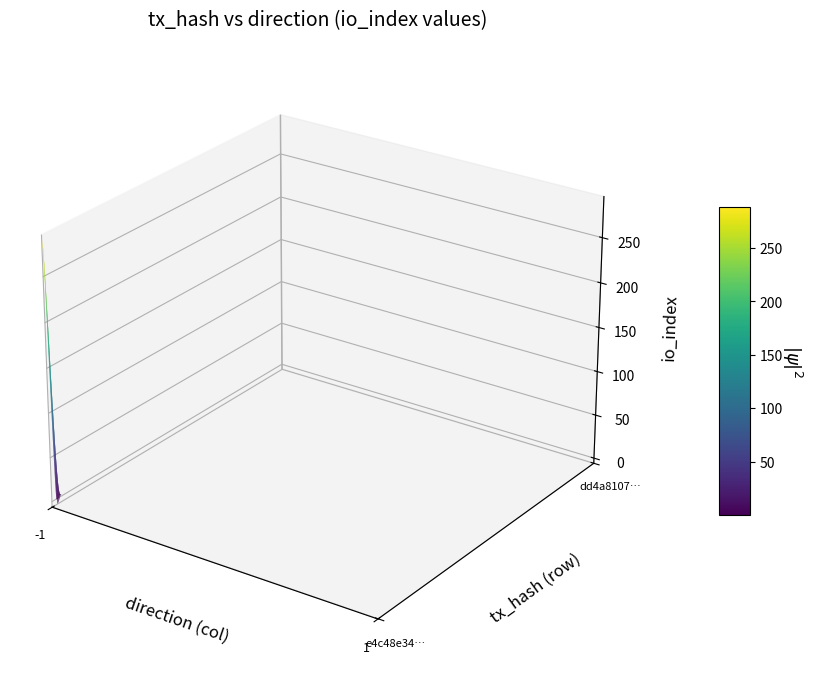

Reading right to left, extract all data points from this chart.

e4c48e34c80e76d1c284d7f231a7b4c2fa116fa: io_index=289	direction=-1
dd4a8107849337680ea2edeb32e8797cb5ad14b: io_index=8	direction=1